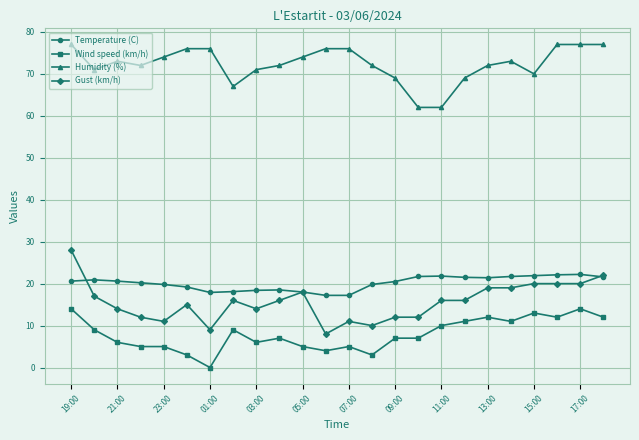

True or false: Humidity (%) has more than 1 interior local peaks.

True